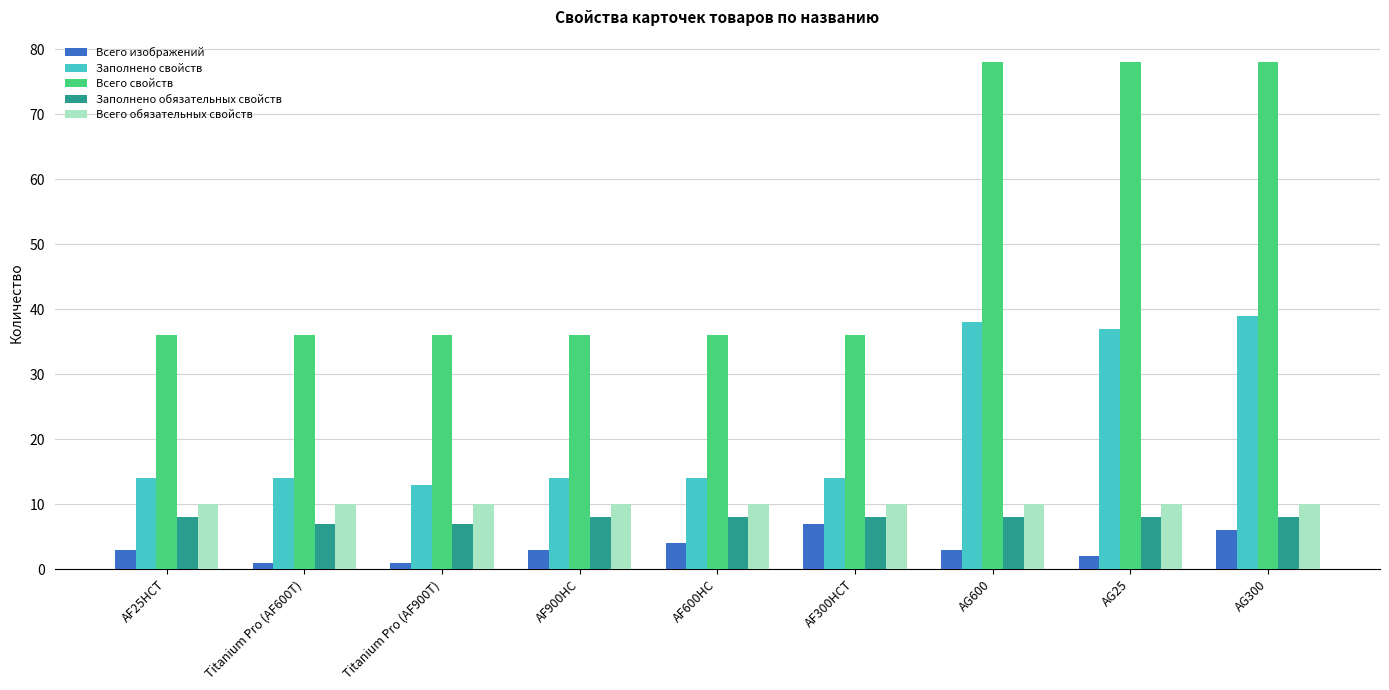

Rank the series at AF300HCT from lowest to highest value.

Всего изображений, Заполнено обязательных свойств, Всего обязательных свойств, Заполнено свойств, Всего свойств